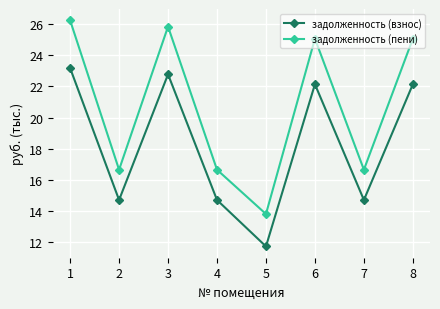

Reading right to left, list all the values displayed in this chart.

задолженность (взнос): 22.1	14.7	22.1	11.7	14.7	22.8	14.7	23.2
задолженность (пени): 25.1	16.6	25.1	13.8	16.6	25.8	16.6	26.3